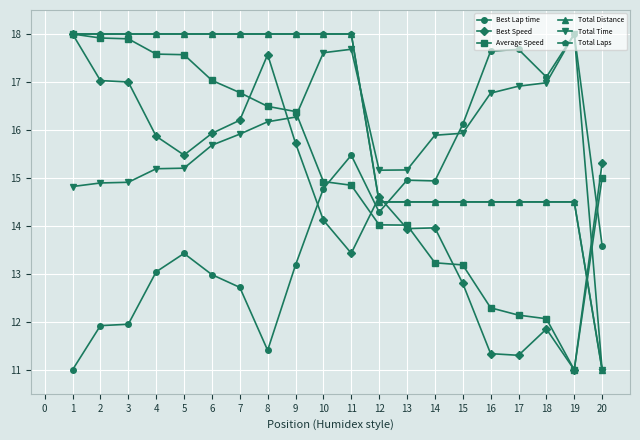

True or false: Total Laps and Average Speed cross at least once.

True